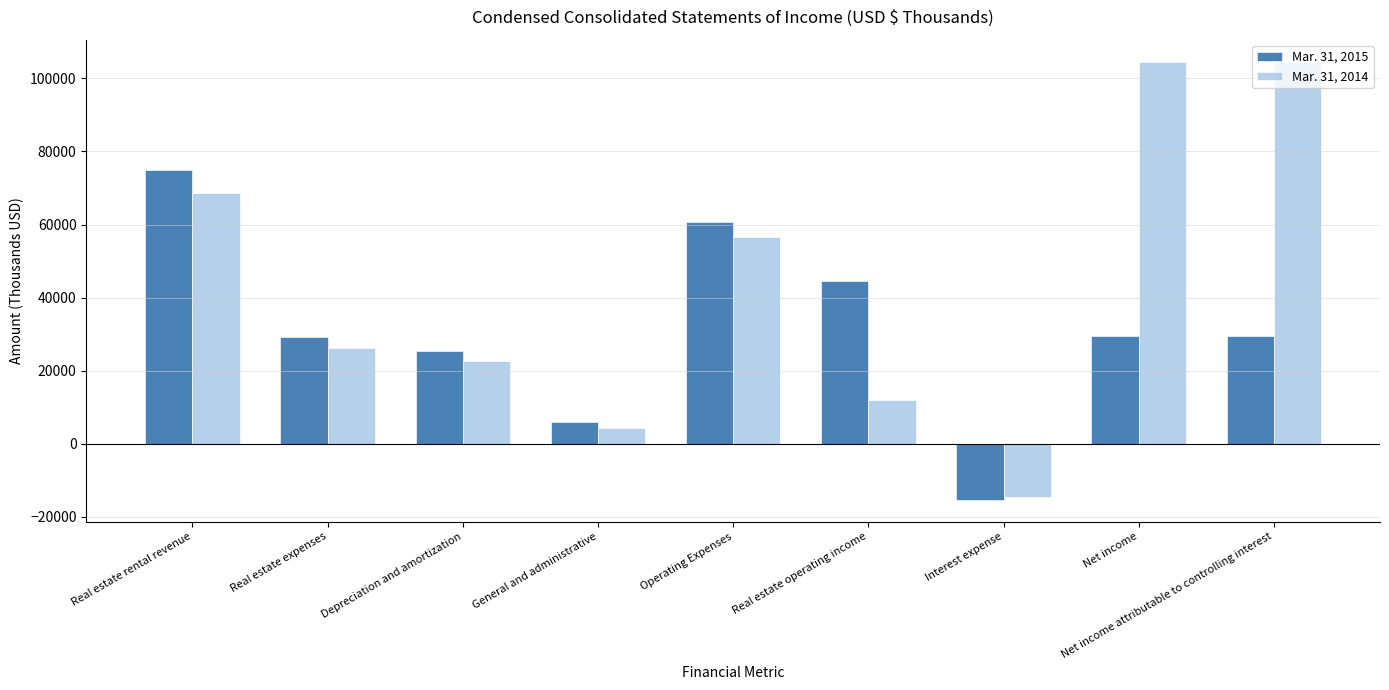

Read the Mar. 31, 2014 value at Net income attributable to controlling interest.

104554